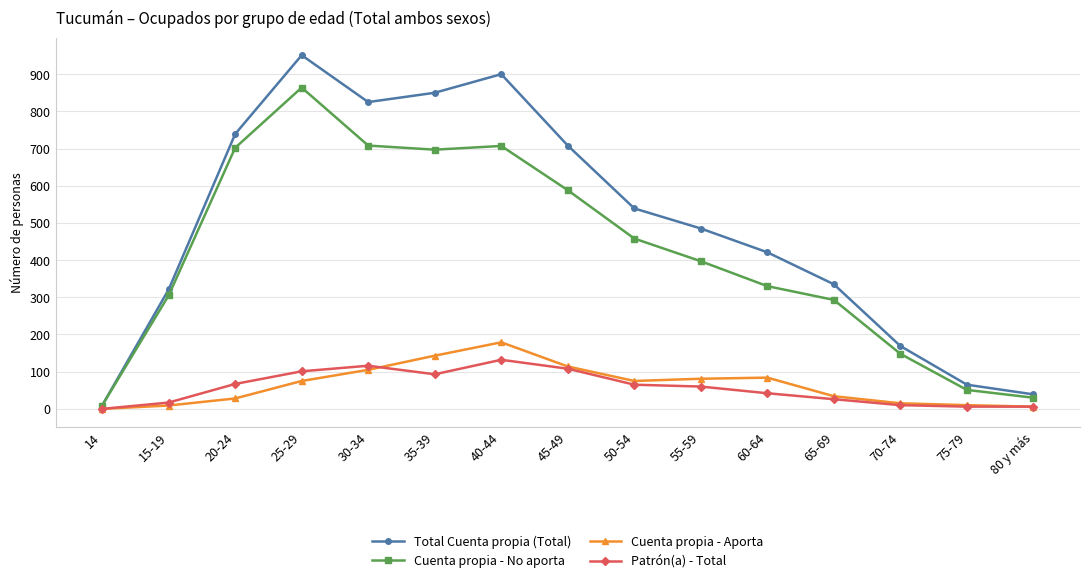

What is the greatest value displayed?

951